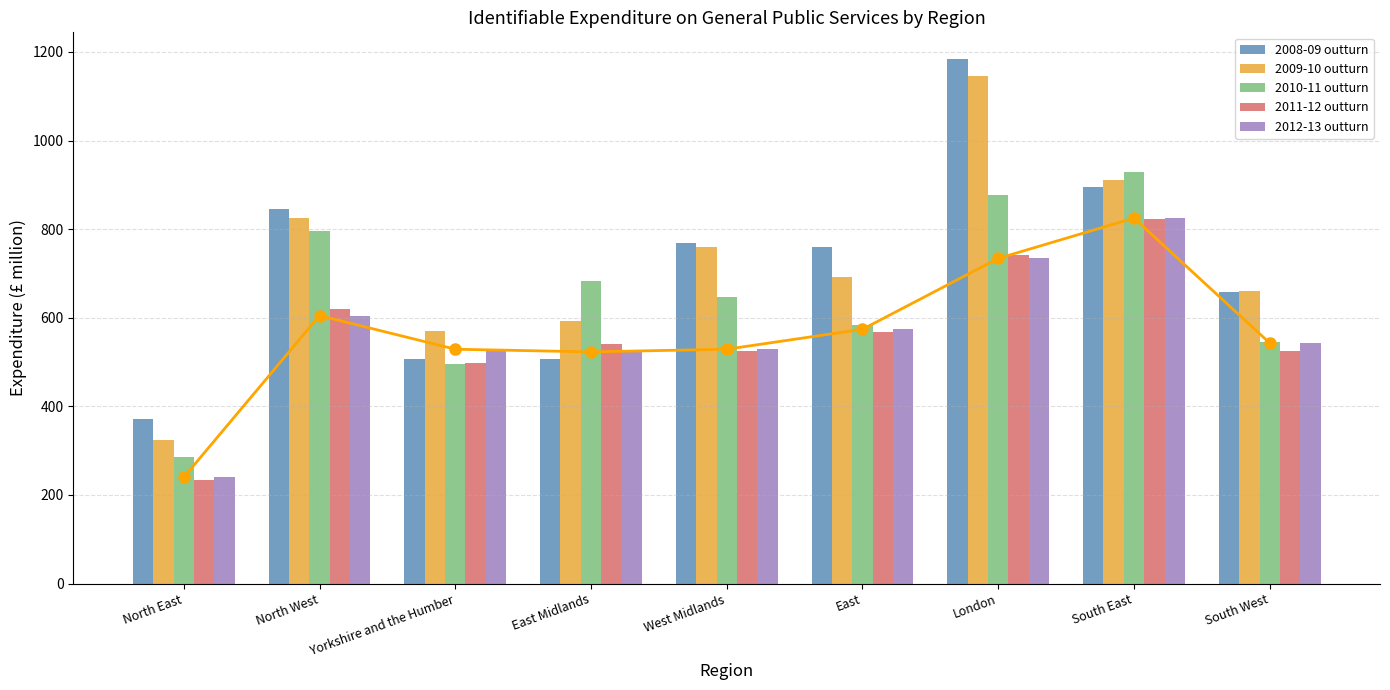

What is the value of the 2008-09 outturn bar at the 8th from the left?

895